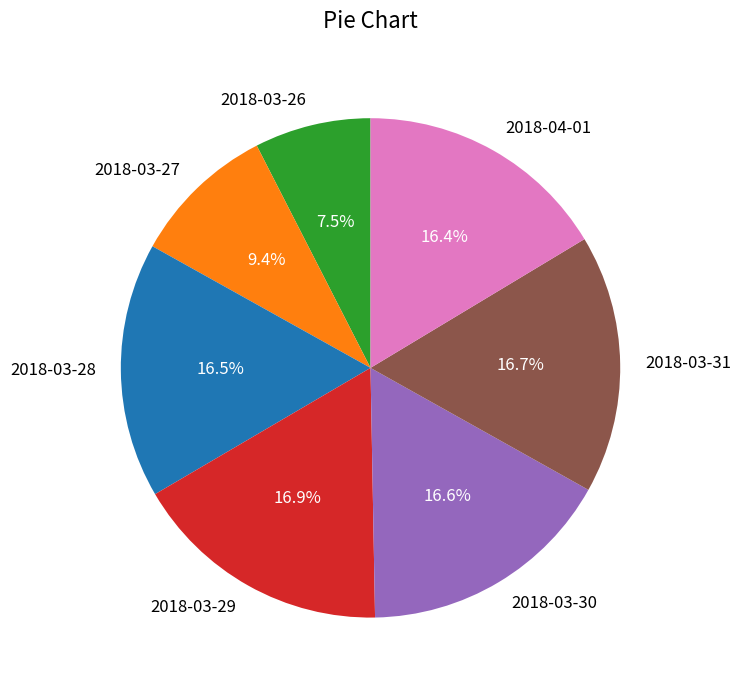

True or false: 2018-03-27 accounts for 9% of the total.

True